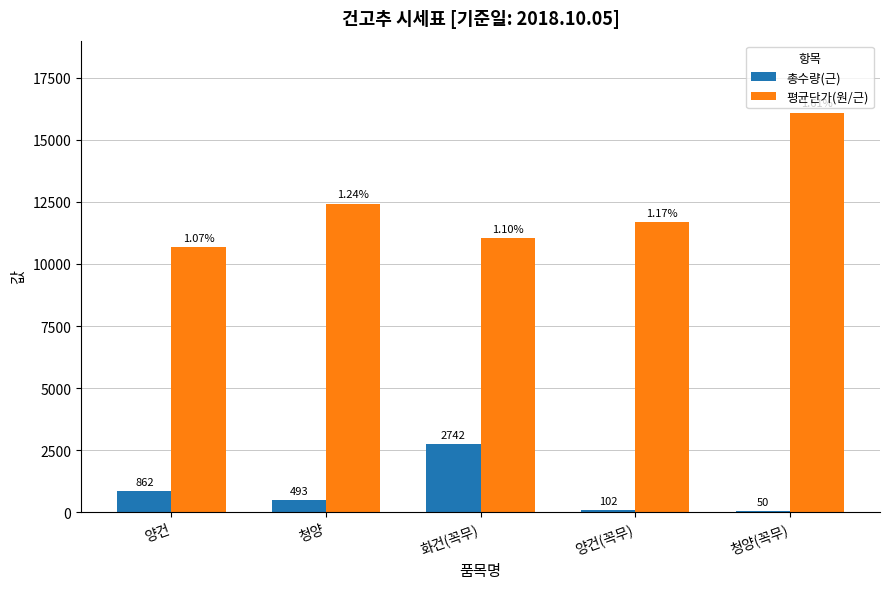

At which label does 총수량(근) first exceed 493?

양건